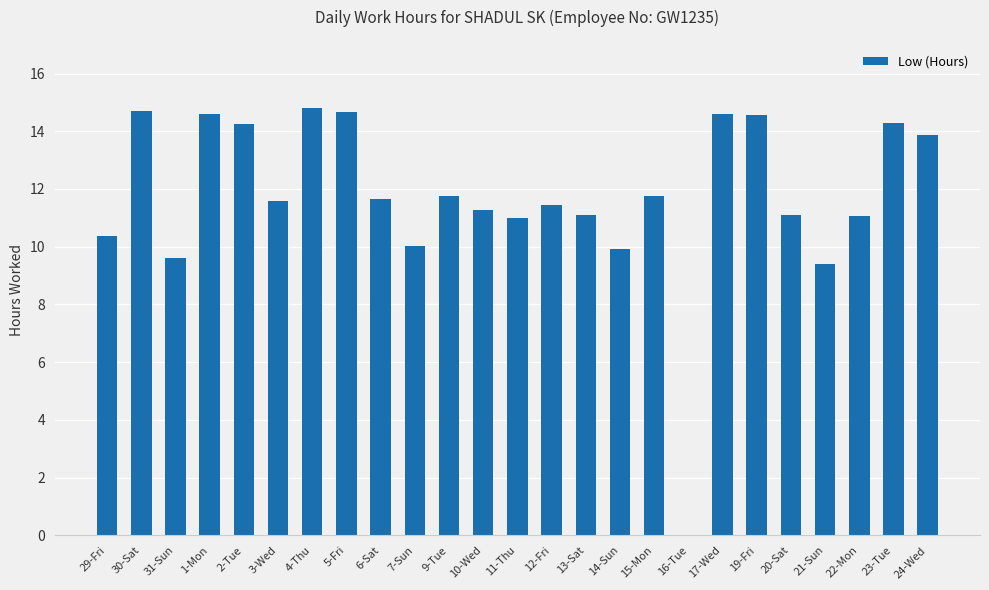

Between 15-Mon and 13-Sat, which is larger?

15-Mon